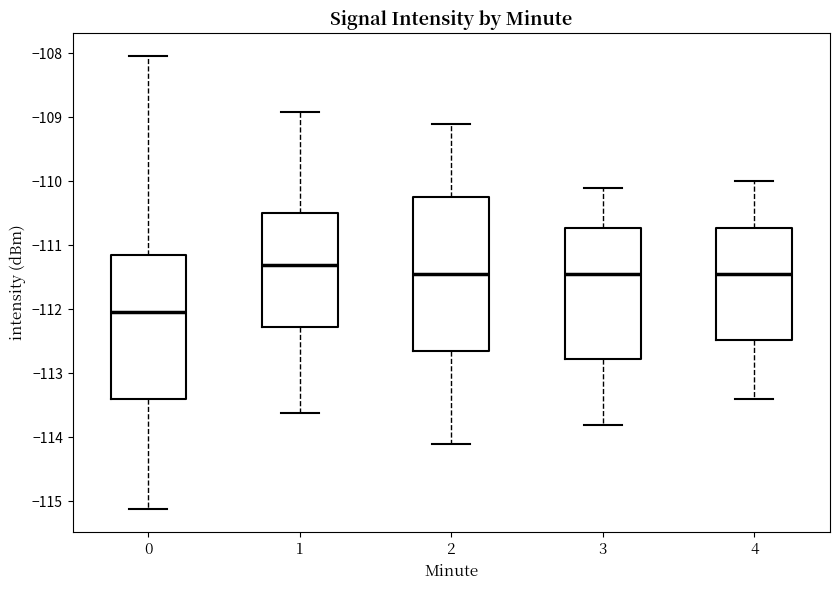

Reading left to right, read every box against the y-axis: the position of its median line, the range the box covers, and the ends of its whiskers. The values are not printed on the chart, so give them approximately, as read against the axis.

0: median -112.0, box -113.4 to -111.1, whiskers -115.1 to -108.0
1: median -111.3, box -112.3 to -110.5, whiskers -113.6 to -108.9
2: median -111.4, box -112.6 to -110.2, whiskers -114.1 to -109.1
3: median -111.4, box -112.8 to -110.7, whiskers -113.8 to -110.1
4: median -111.4, box -112.5 to -110.7, whiskers -113.4 to -110.0